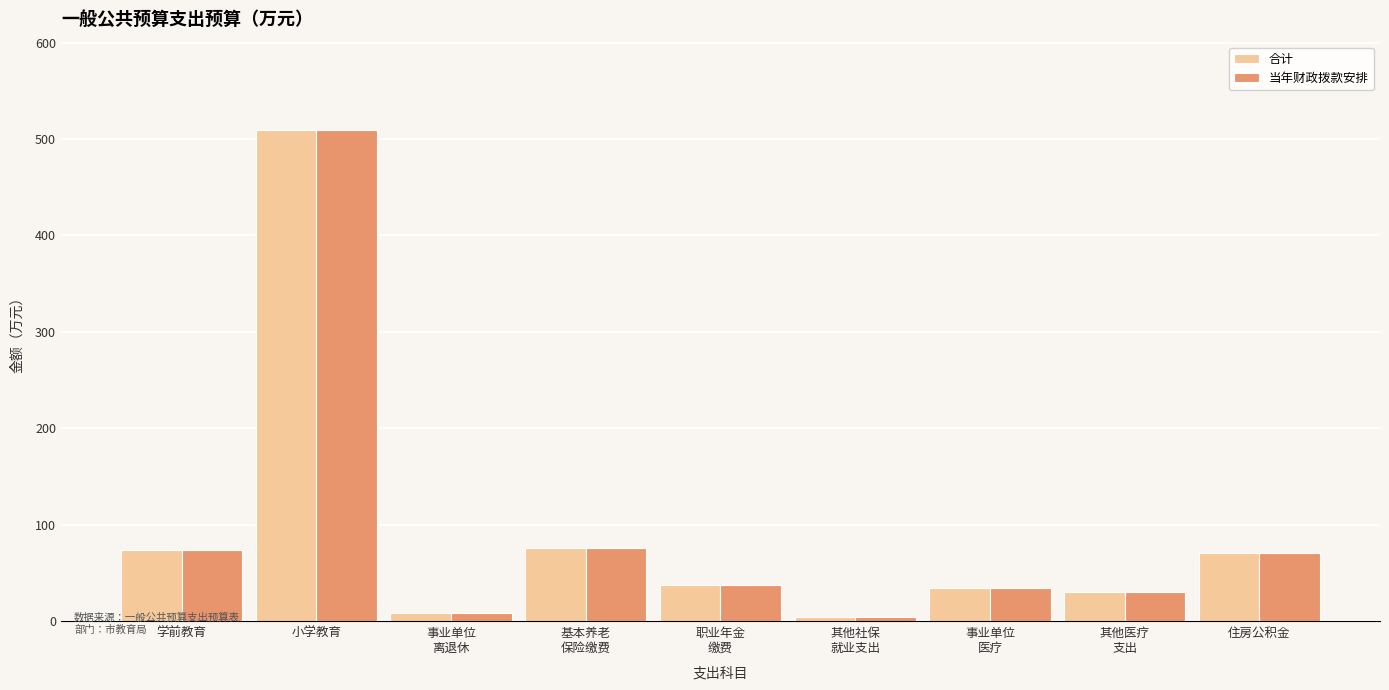

Is it true that 当年财政拨款安排 equals 14.1 at 事业单位
医疗?

False